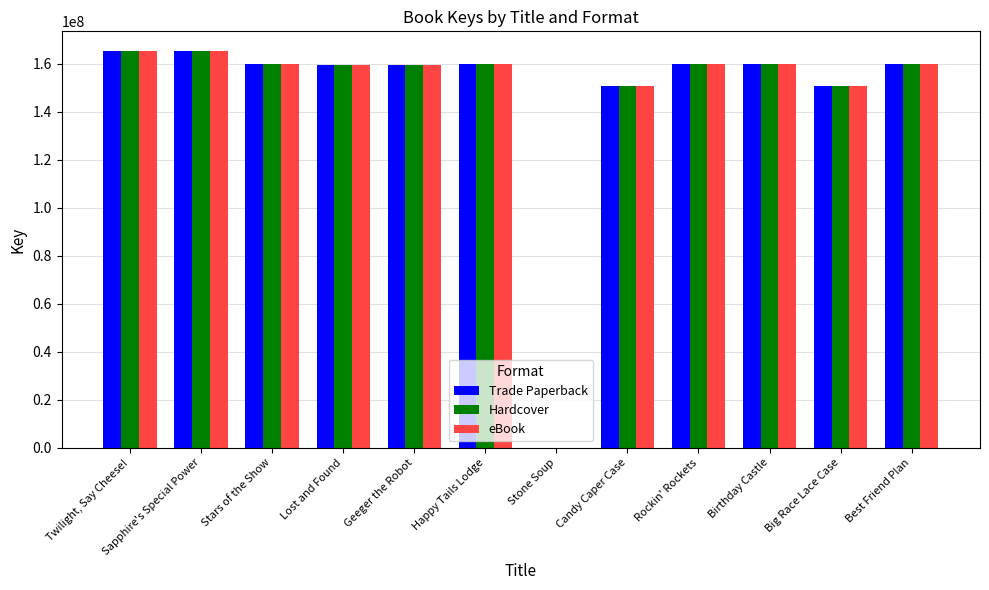

What is the average value of the Trade Paperback series?

145737995